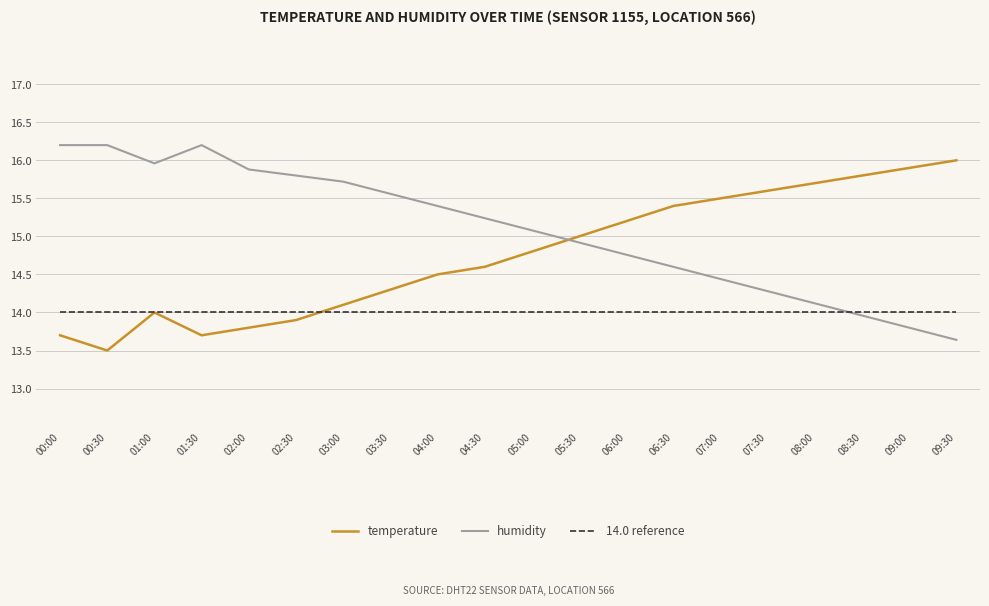

Is the value of temperature at 04:30 greater than the value of 14.0 reference at 03:00?

Yes